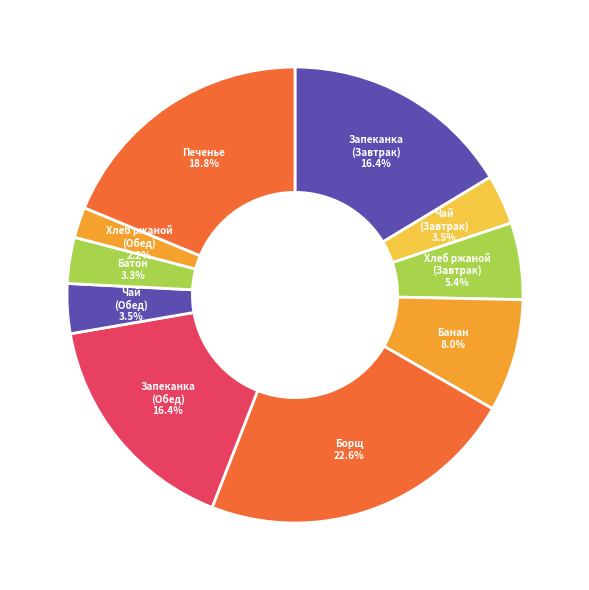

Is Банан the majority of the pie?

No